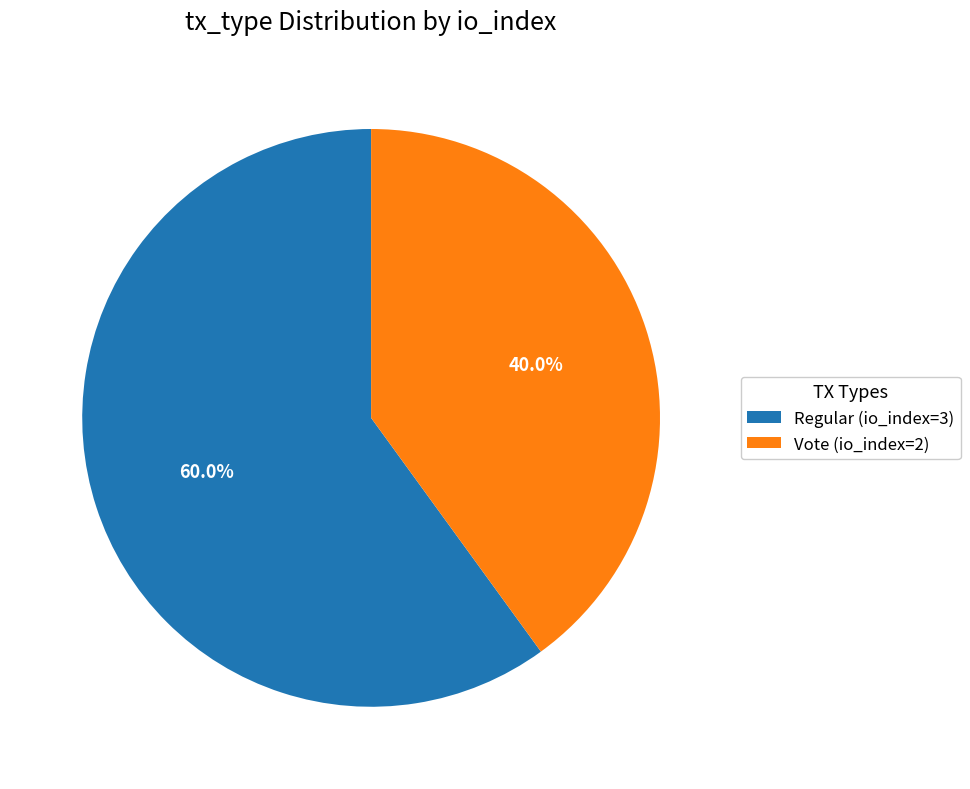

True or false: Vote (io_index=2) accounts for 40% of the total.

True